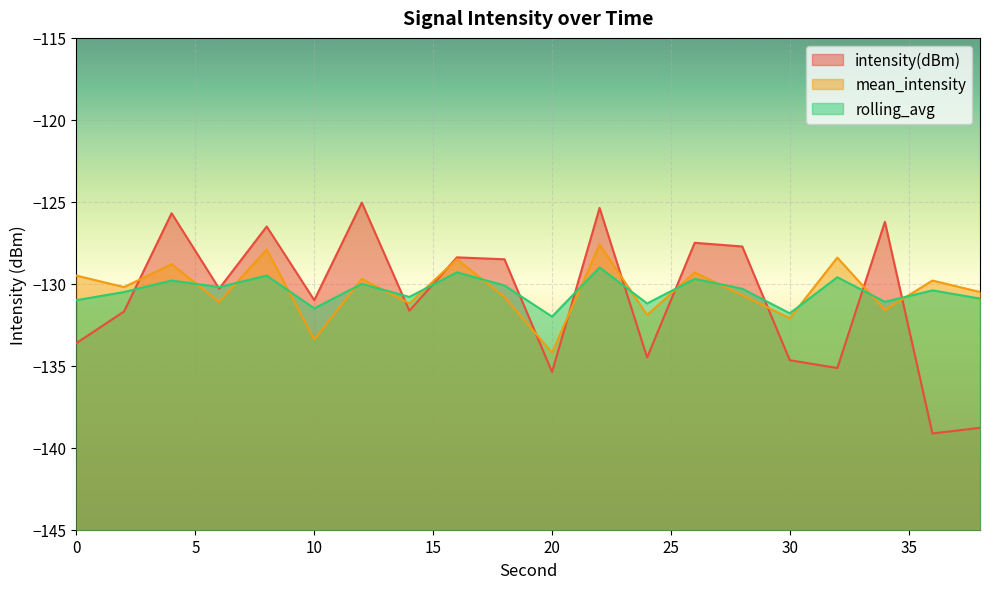

Rank the categories by rolling_avg value from highest to lowest.

22, 16, 8, 32, 26, 4, 12, 18, 6, 28, 36, 2, 14, 38, 0, 34, 24, 10, 30, 20